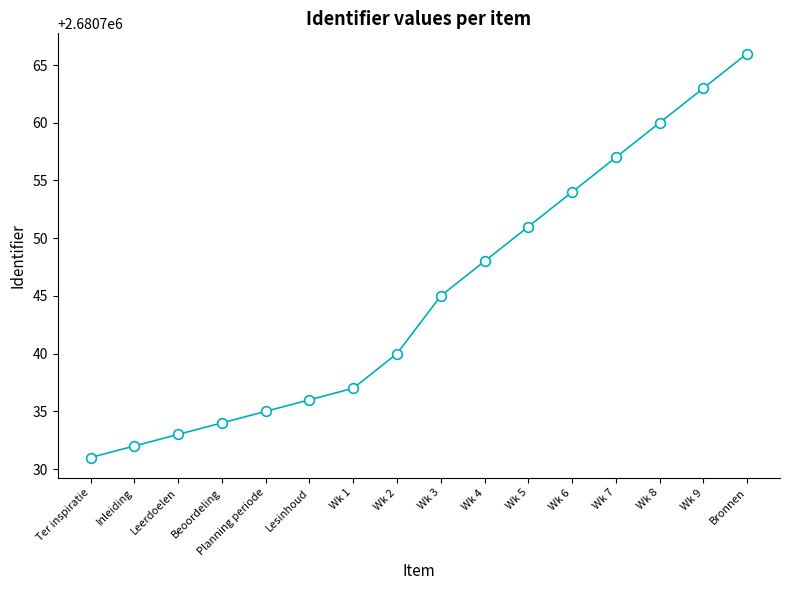

What value does the data have at Wk 6, to the nearest 10?

2680750